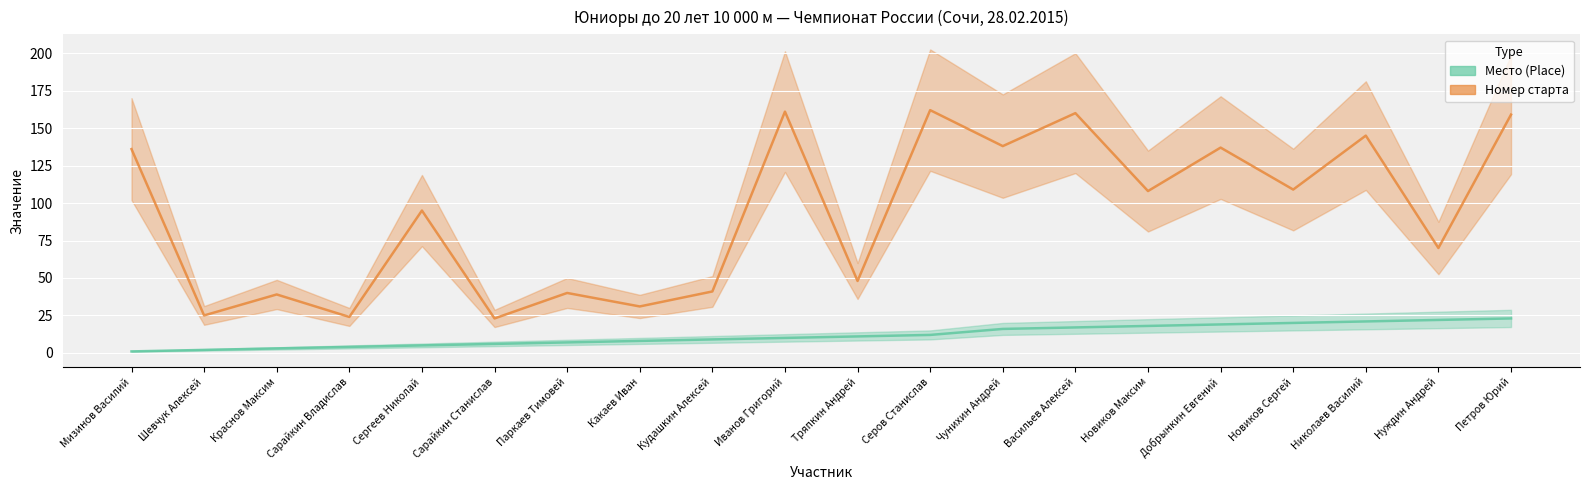

True or false: Место (Place) (line) has a value of 21 at Николаев Василий.

True